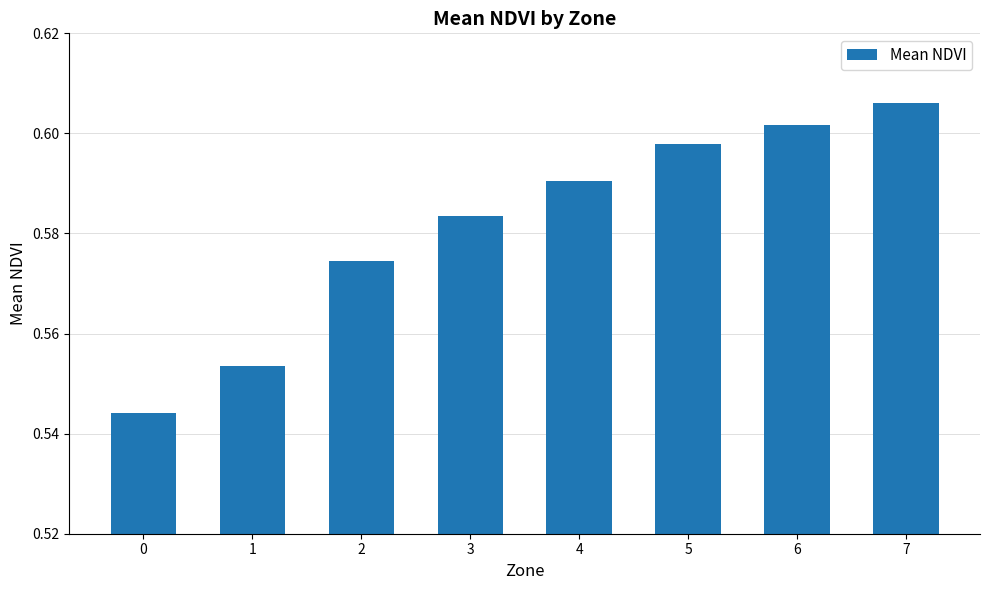

Count the number of data series in this chart.

1